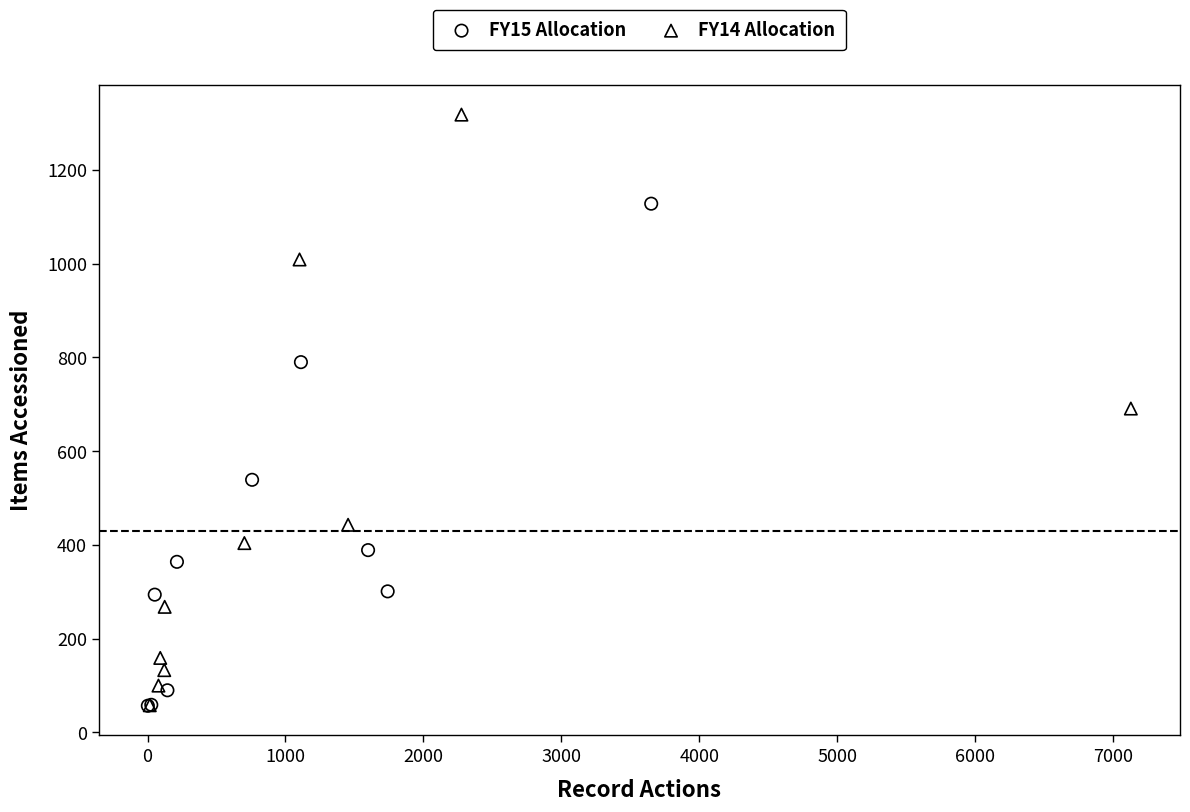

What are all the series names shown in the legend?

FY15 Allocation, FY14 Allocation